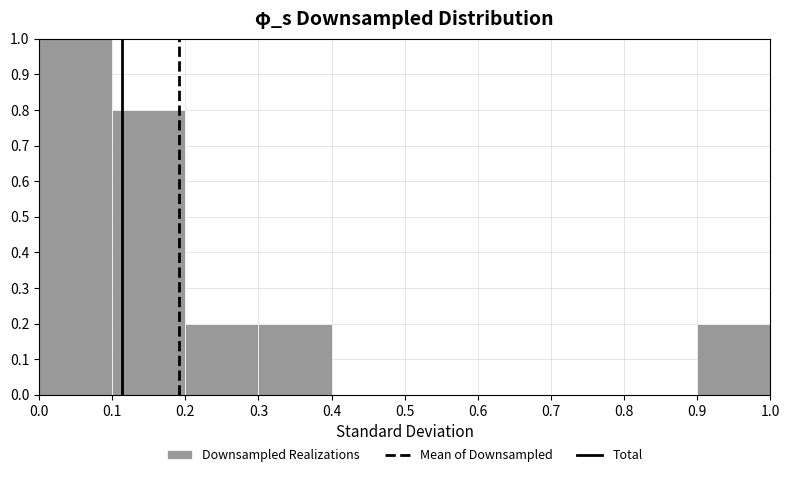

How tall is the bar that spans 0.1 to 0.2 on the x-axis? The values are not printed on the chart, so give them approximately, as read against the axis.

0.8